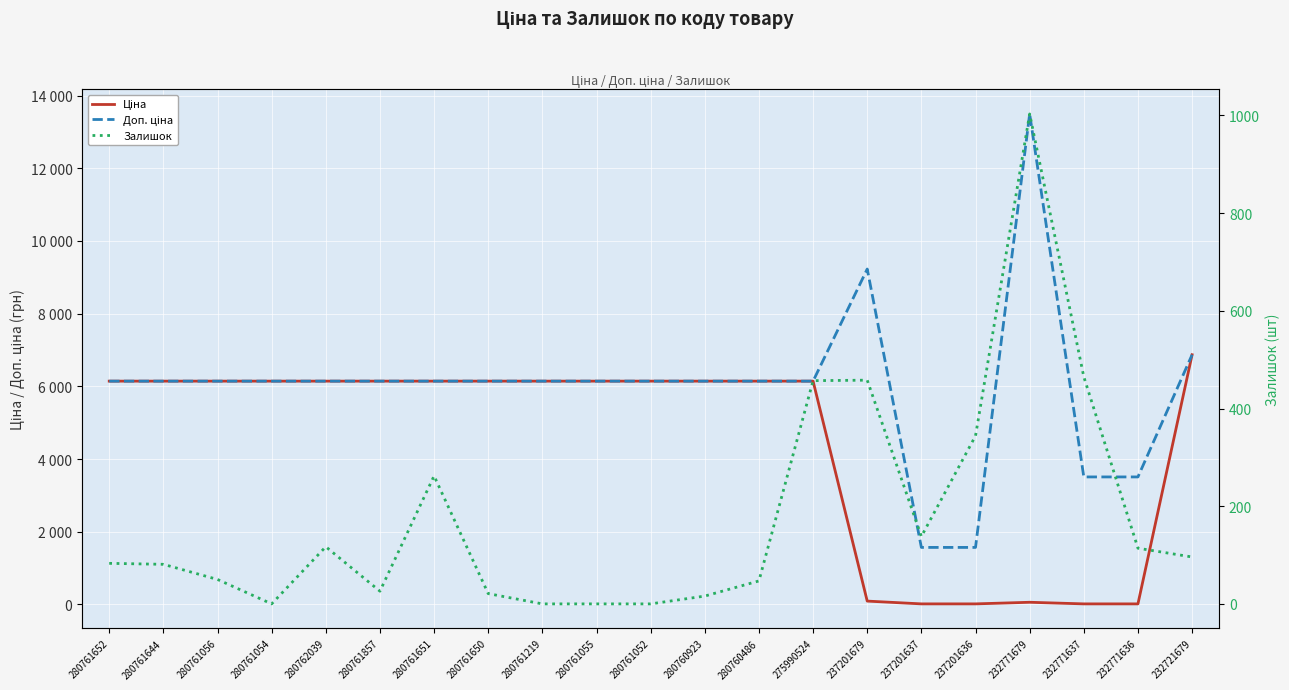

Count the number of categories in the chart.

21